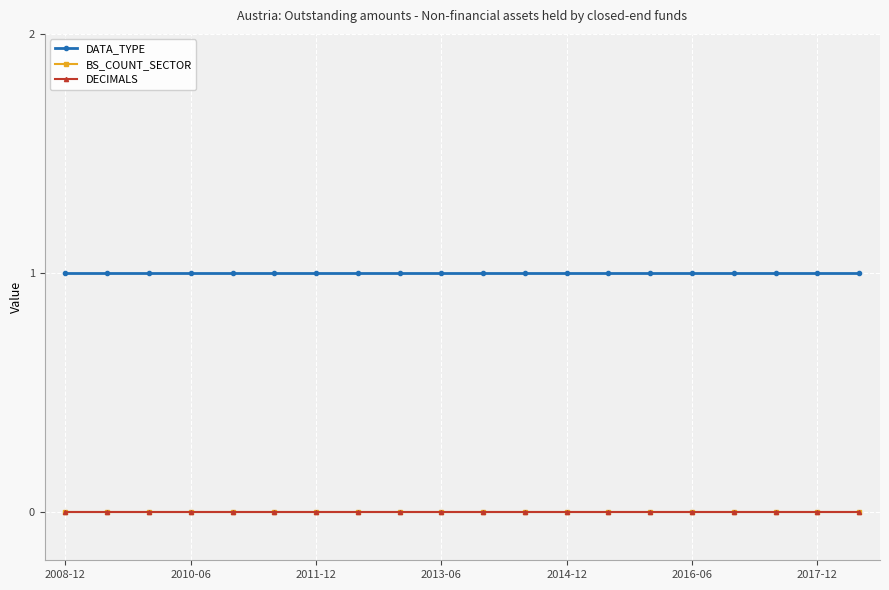

Is this an area chart (filled region under the line)?

No